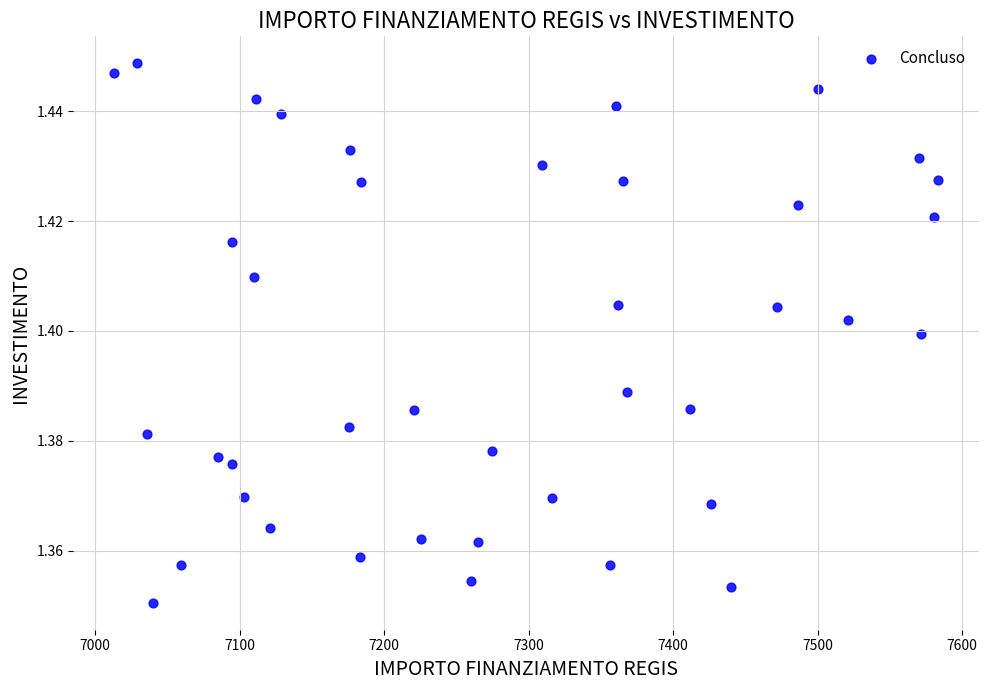

What is the range of X values (max minus min)?

569.6